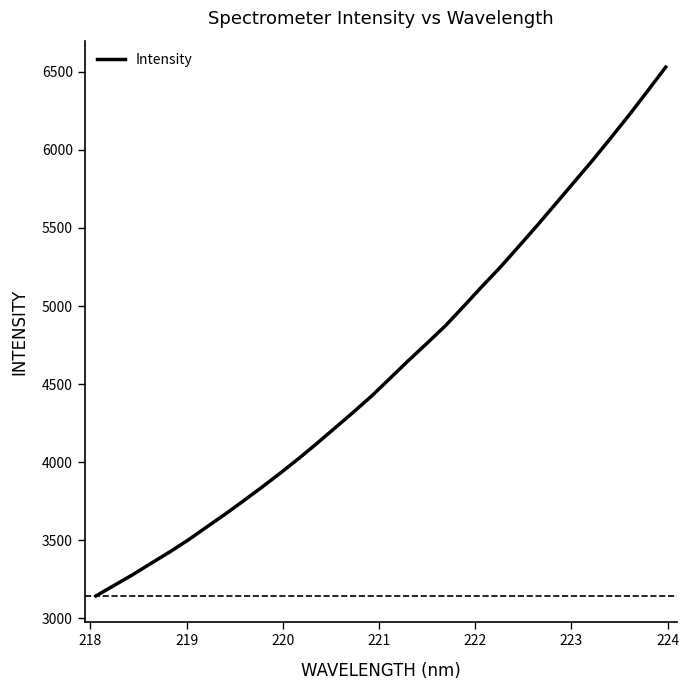

What is the maximum value shown in the chart?

6530.9